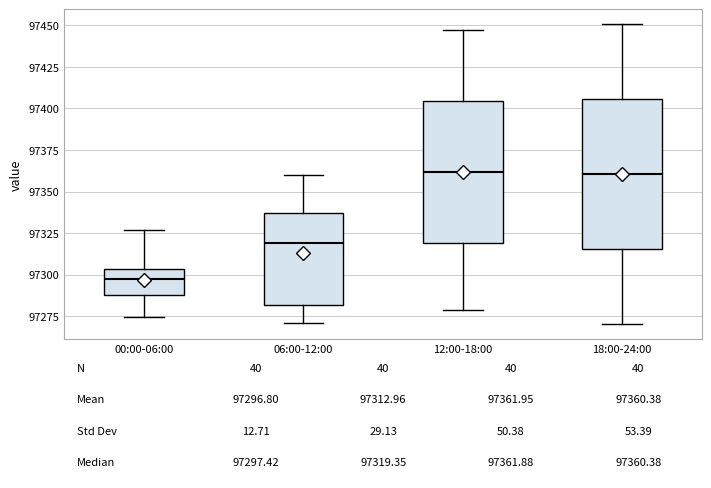

Which box has the lowest median line?

00:00-06:00